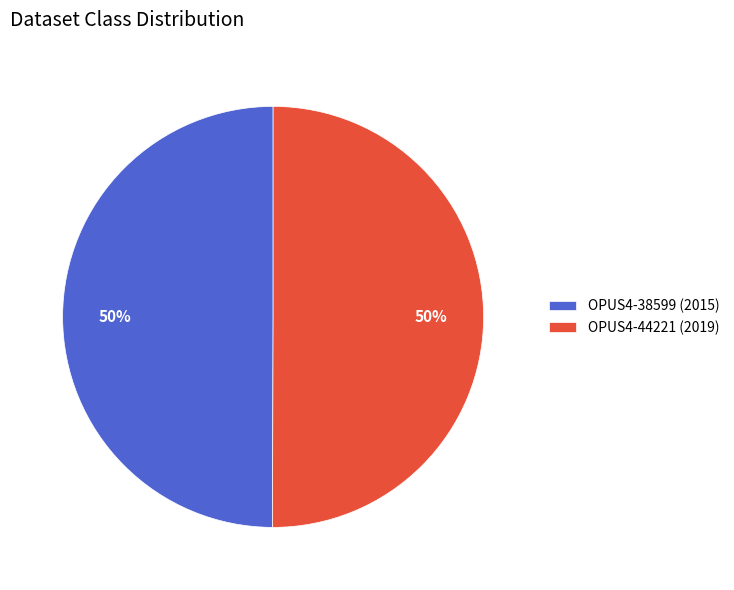

What is the ratio of the value at OPUS4-44221 (2019) to the value at OPUS4-38599 (2015)?

1.0